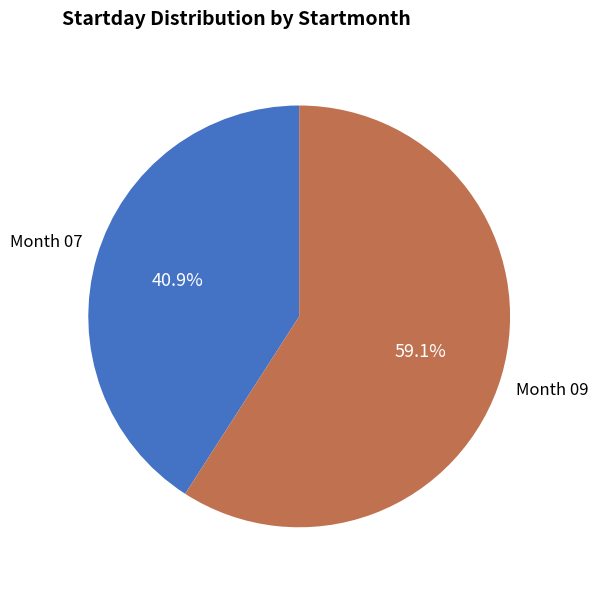

Which category accounts for the majority?

Month 09